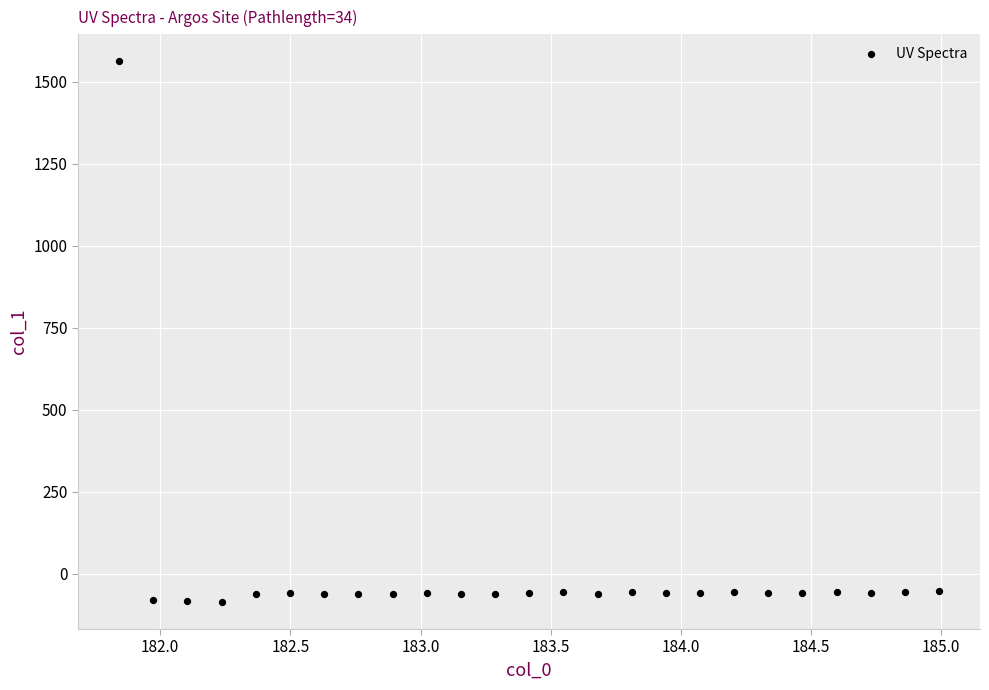

What is the range of Y values (max minus min)?

1649.4